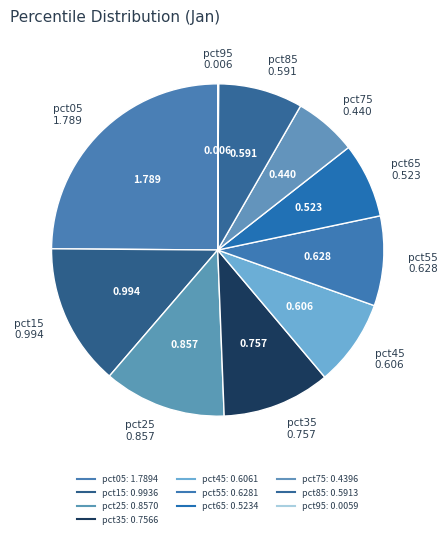

Which category has the smallest portion of the pie?

pct95